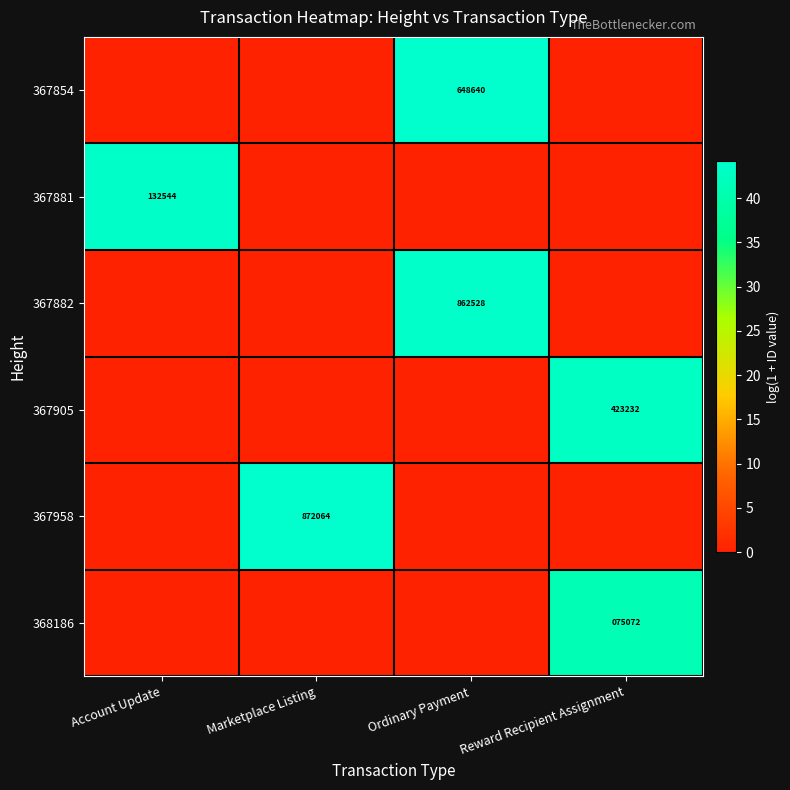

What is the total value across all series at Reward Recipient Assignment?

84.0